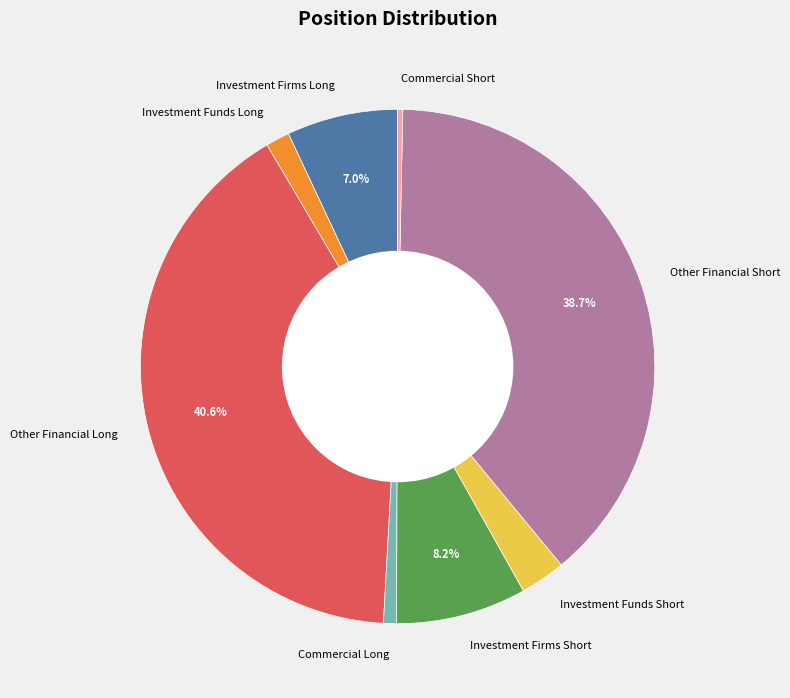

Which has a higher value, Other Financial Long or Commercial Long?

Other Financial Long